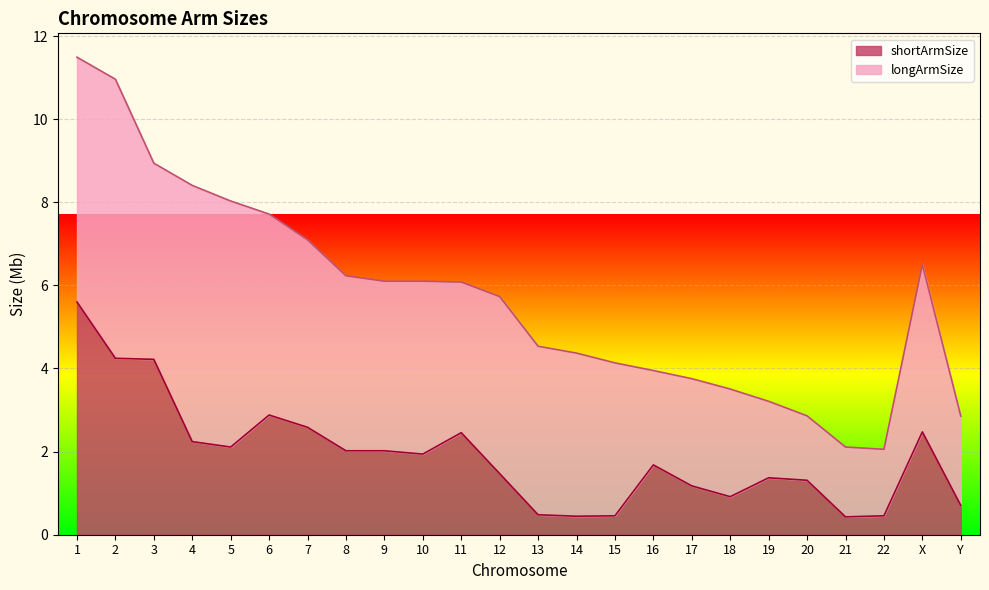

At which label is the value closest to 3?

6